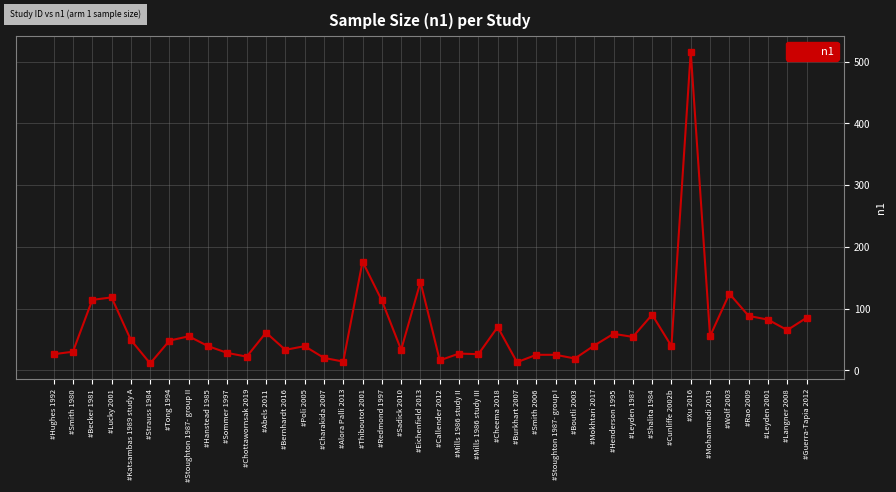

What is the sum of all values?

2690